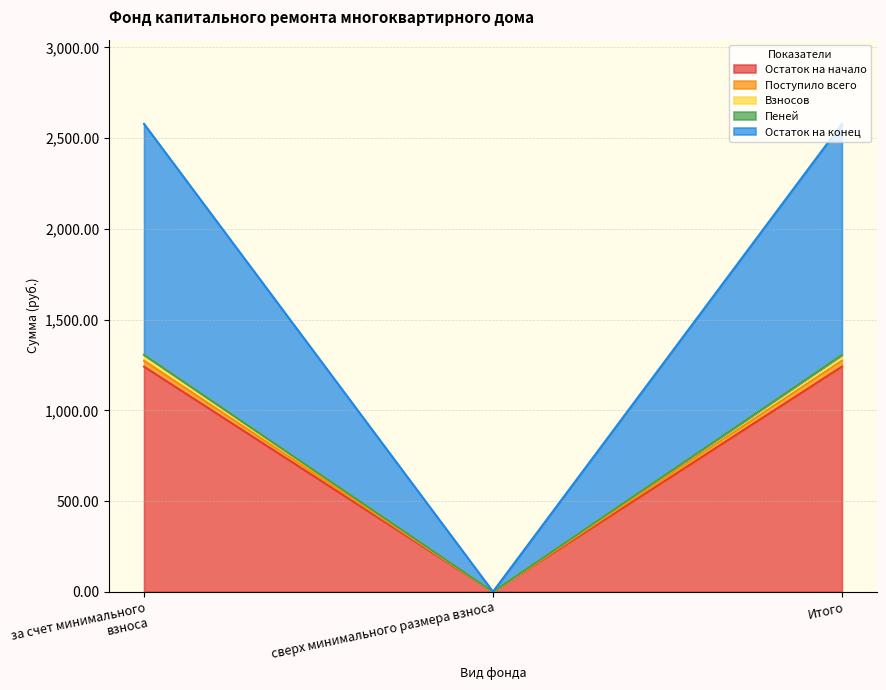

Count the number of categories in the chart.

3